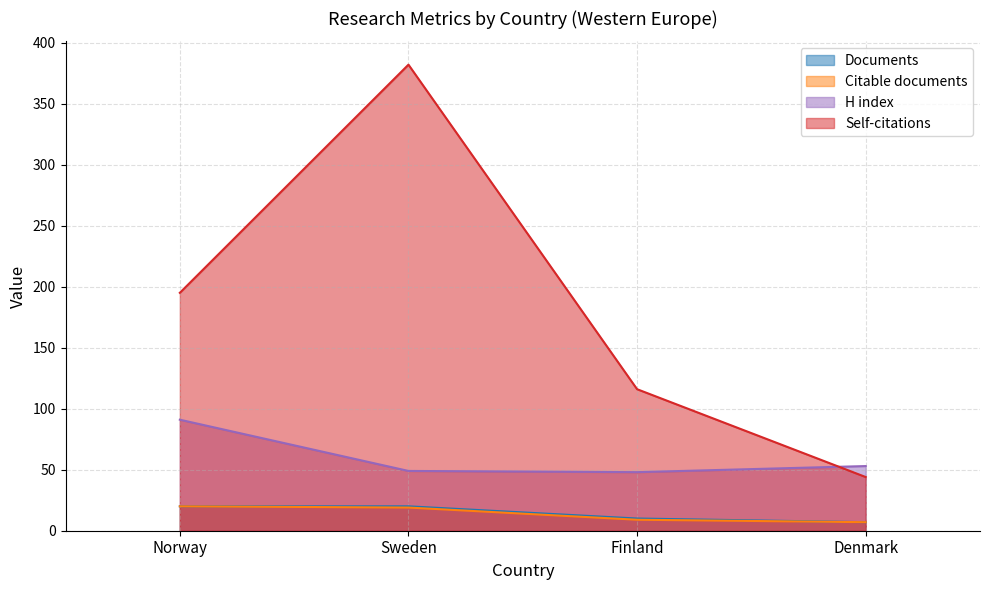

What are all the series names shown in the legend?

Documents, Citable documents, H index, Self-citations